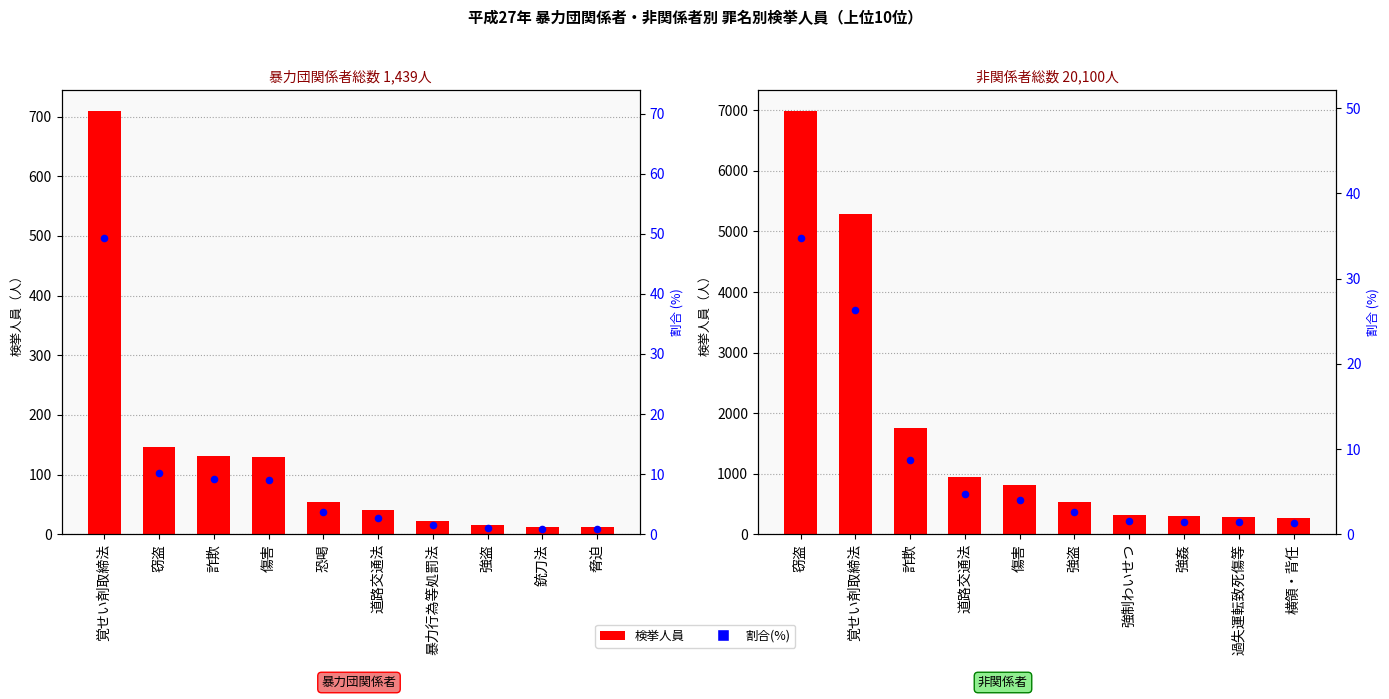

Which series reaches the maximum Y coordinate?

非関係者